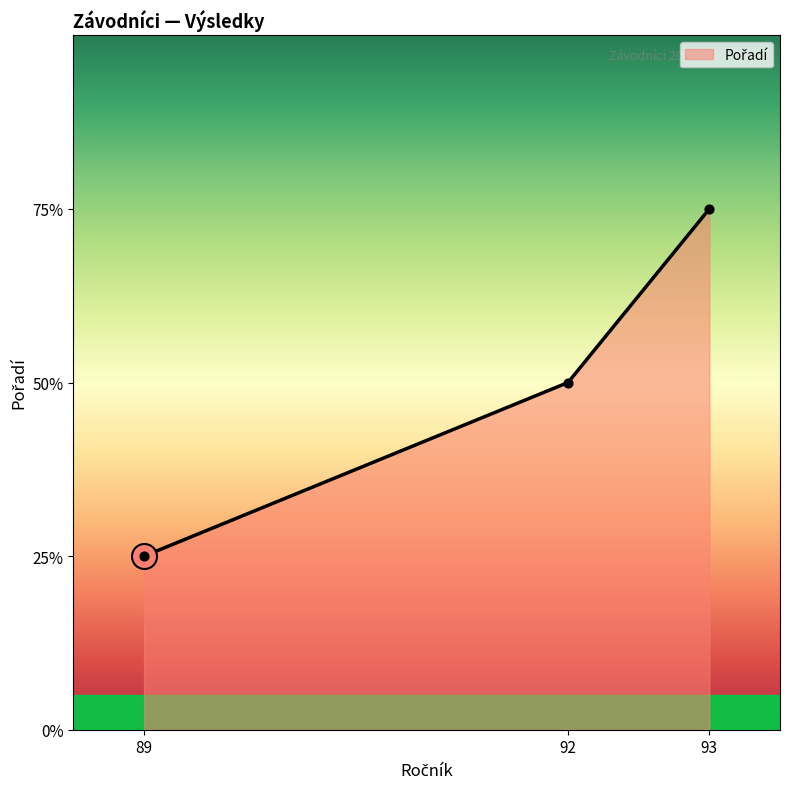

Approximately how many times larger is the value at 92 compared to 93?

0.7